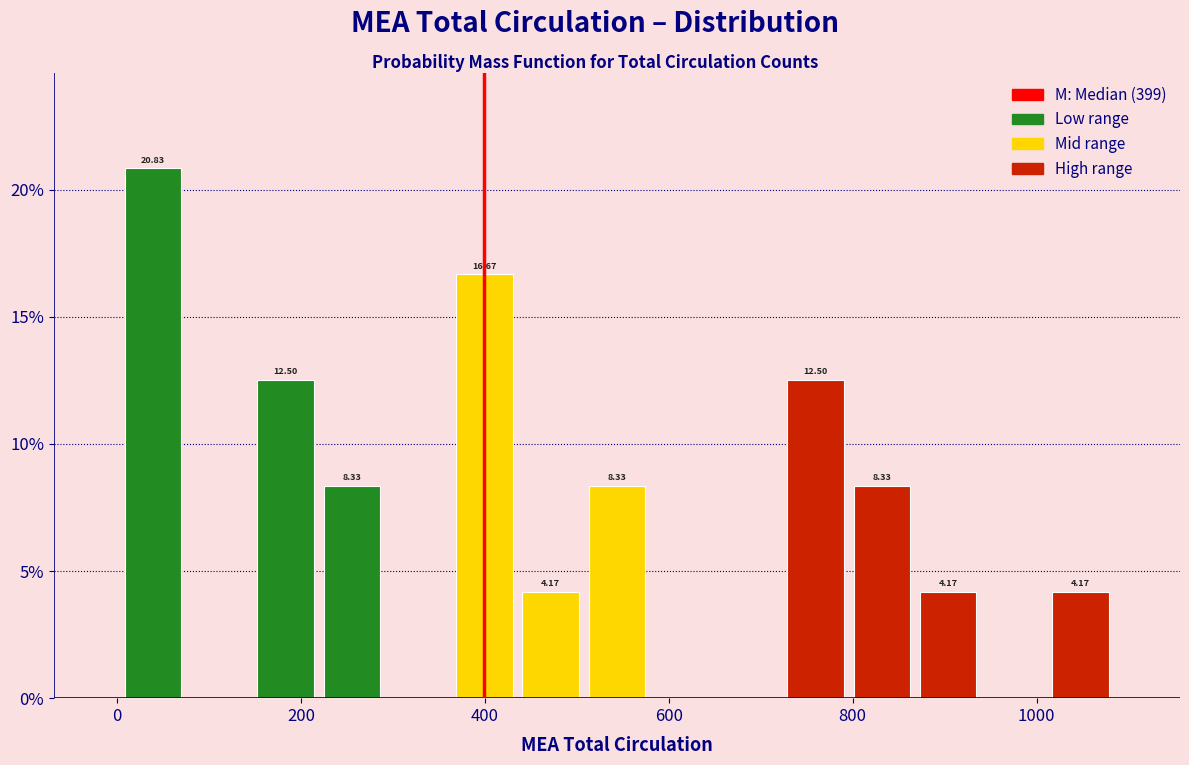

Around what value on the x-axis is the tallest bar? Give the approximate position of its centre, as read against the axis.

40